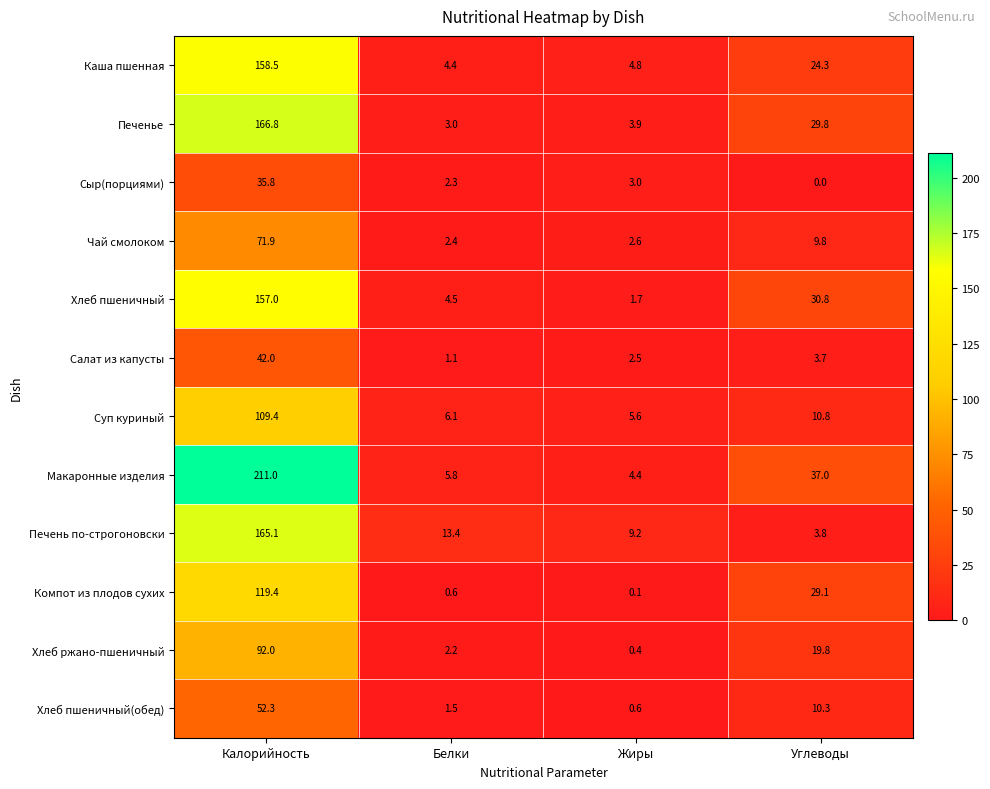

Which series has the largest range (max minus min)?

Макаронные изделия